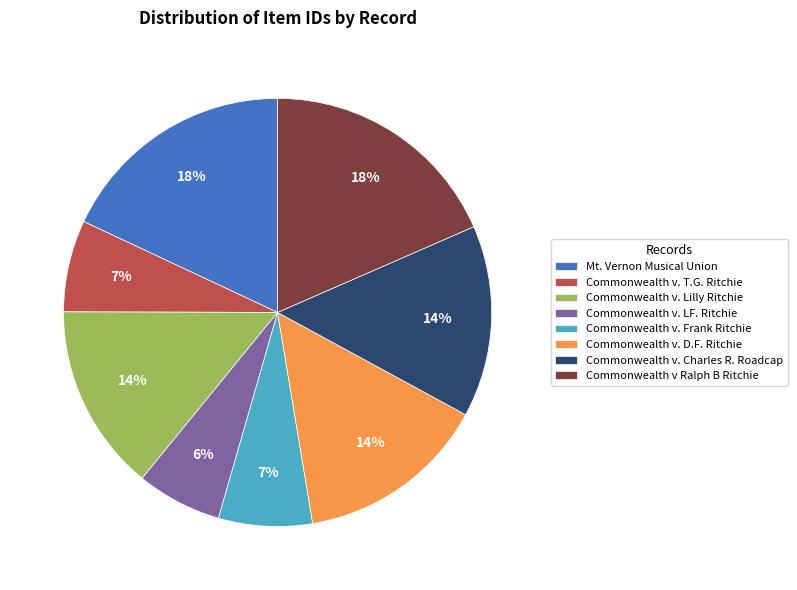

Which has a higher value, Commonwealth v. T.G. Ritchie or Mt. Vernon Musical Union?

Mt. Vernon Musical Union